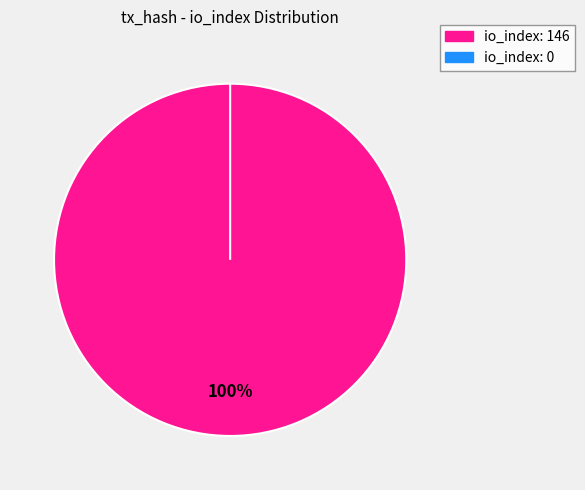

What is the largest slice in the pie chart?

io_index: 146